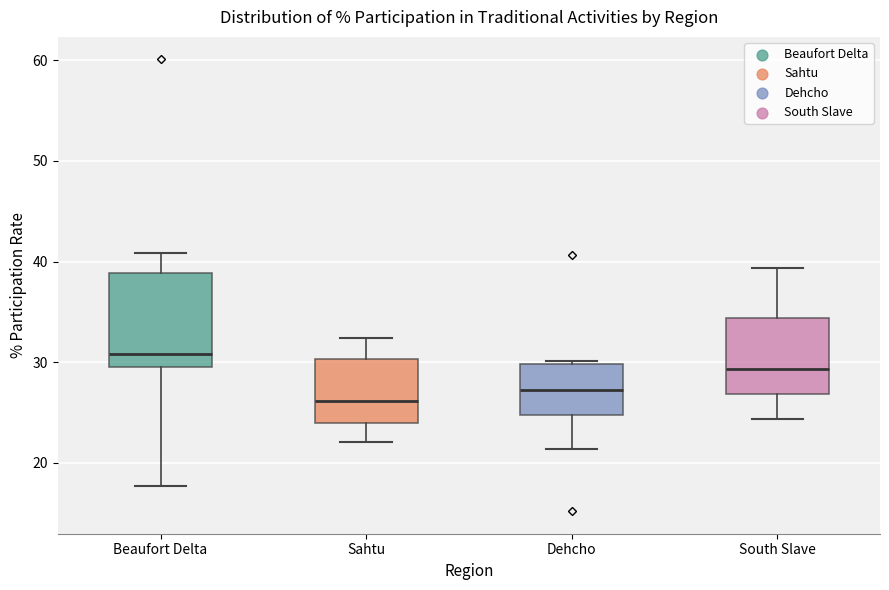

Reading left to right, read every box against the y-axis: the position of its median line, the range the box covers, and the ends of its whiskers. The values are not printed on the chart, so give them approximately, as read against the axis.

Beaufort Delta: median 31, box 30 to 39, whiskers 18 to 41
Sahtu: median 26, box 24 to 30, whiskers 22 to 32
Dehcho: median 27, box 25 to 30, whiskers 21 to 30
South Slave: median 29, box 27 to 34, whiskers 24 to 39